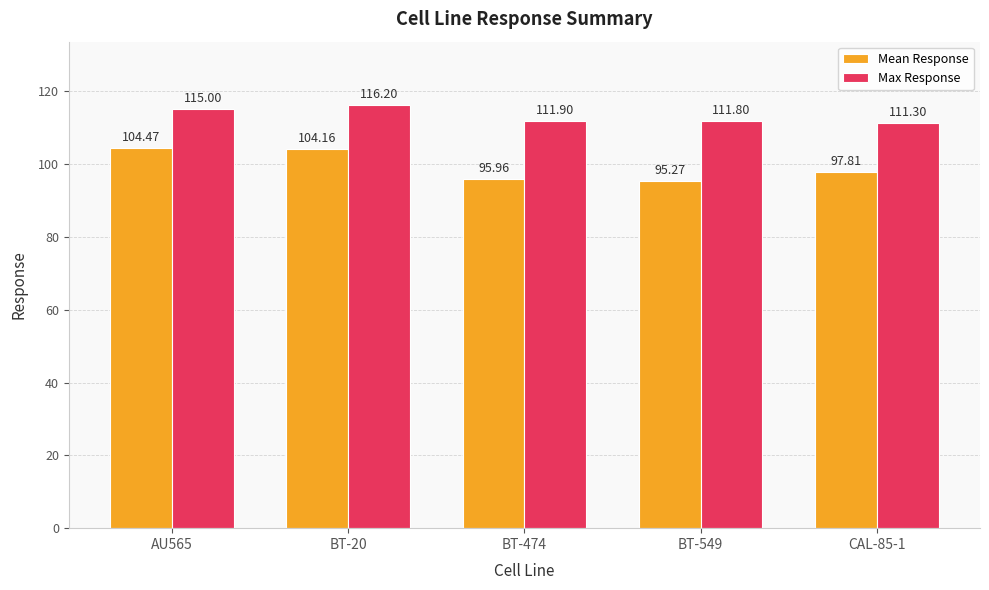

Reading left to right, list all the values displayed in this chart.

Mean Response: AU565=104.5	BT-20=104.2	BT-474=96.0	BT-549=95.3	CAL-85-1=97.8
Max Response: AU565=115.0	BT-20=116.2	BT-474=111.9	BT-549=111.8	CAL-85-1=111.3